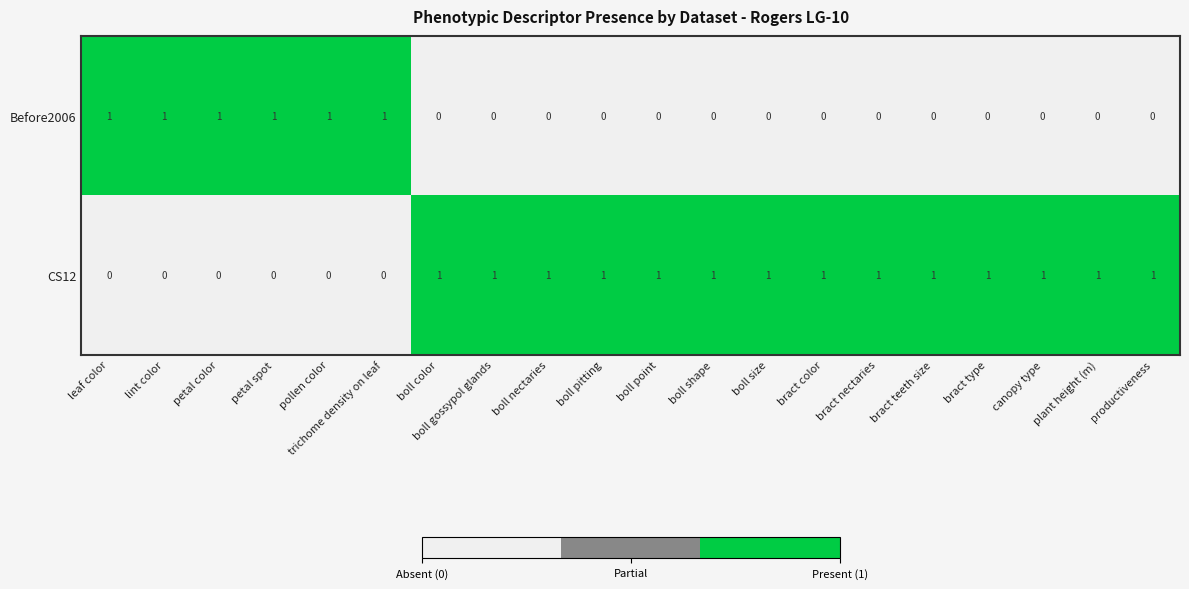

What is the sum of all Before2006 values?

6